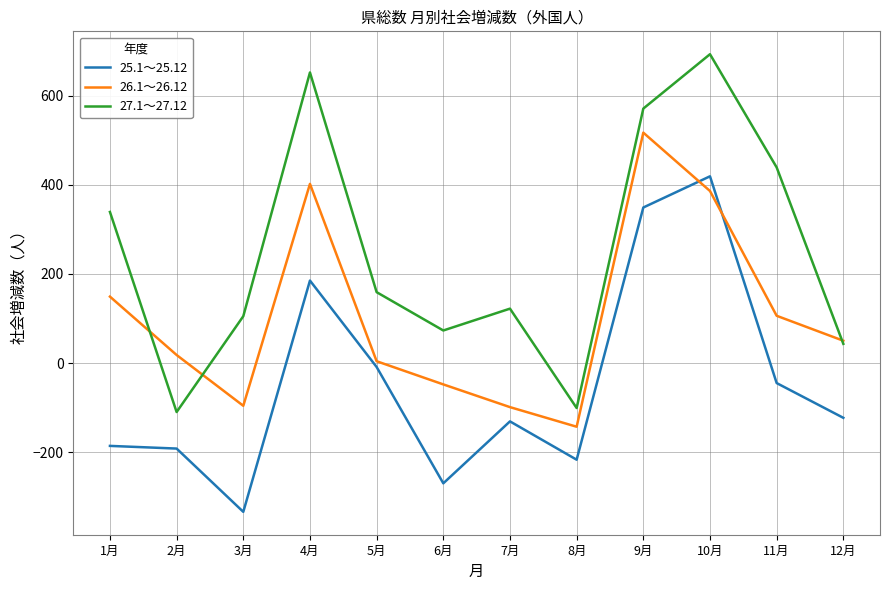

What is the difference between the maximum and minimum values in the 25.1～25.12 series?

753